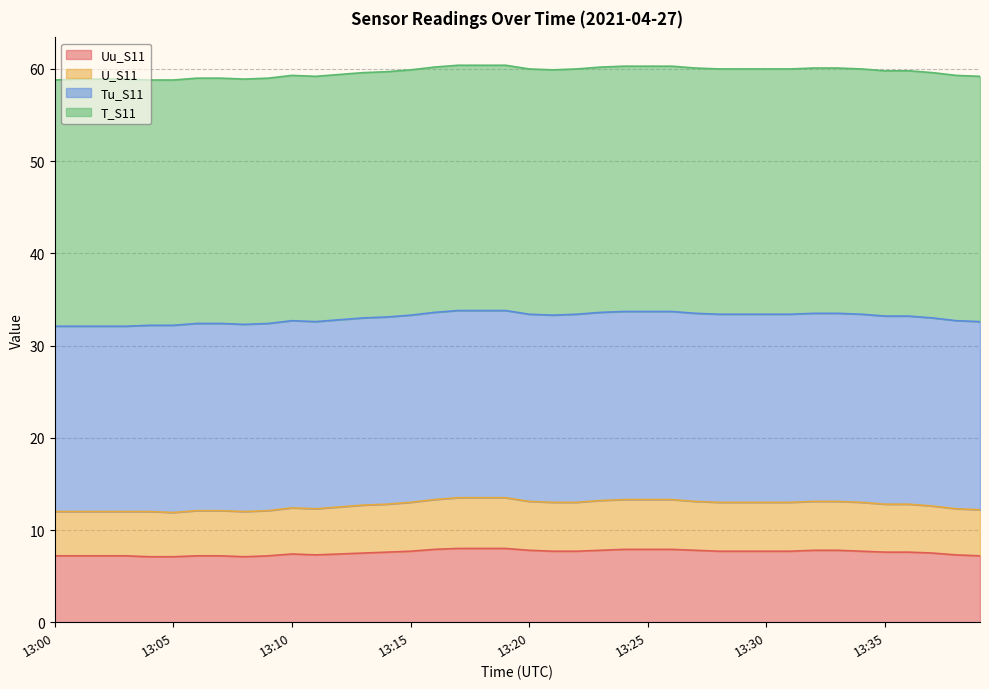

Which series changed the most between 13:01 and 13:22?

U_S11